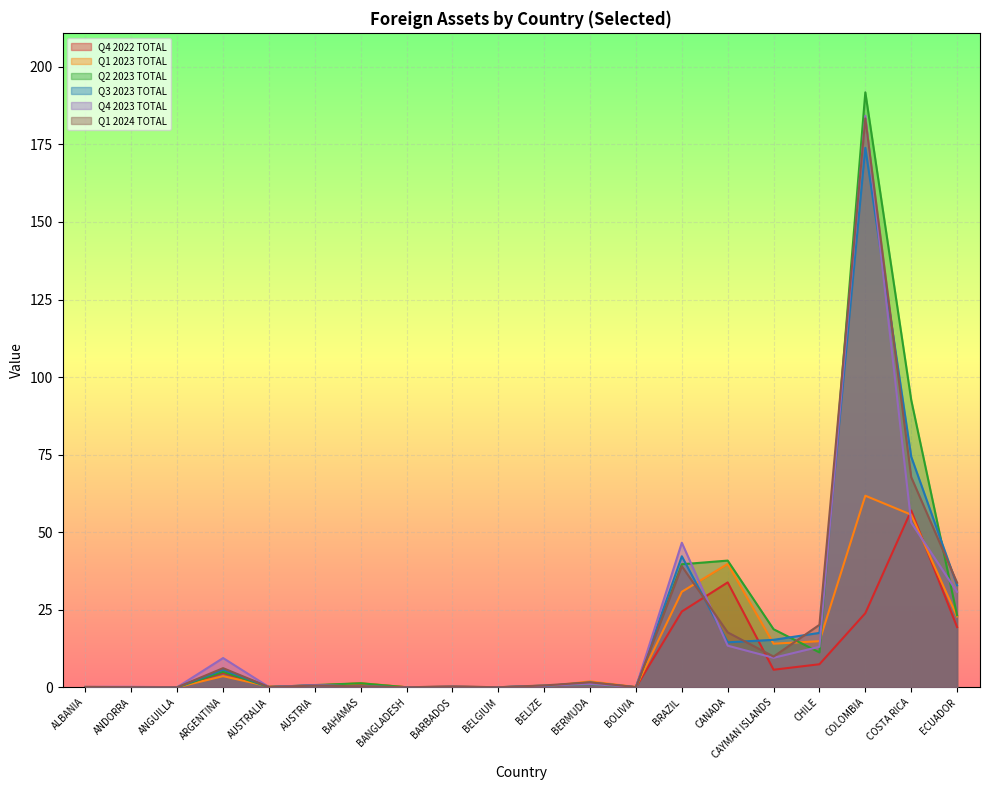

What is the spread (max minus min) of values at BERMUDA?

0.9